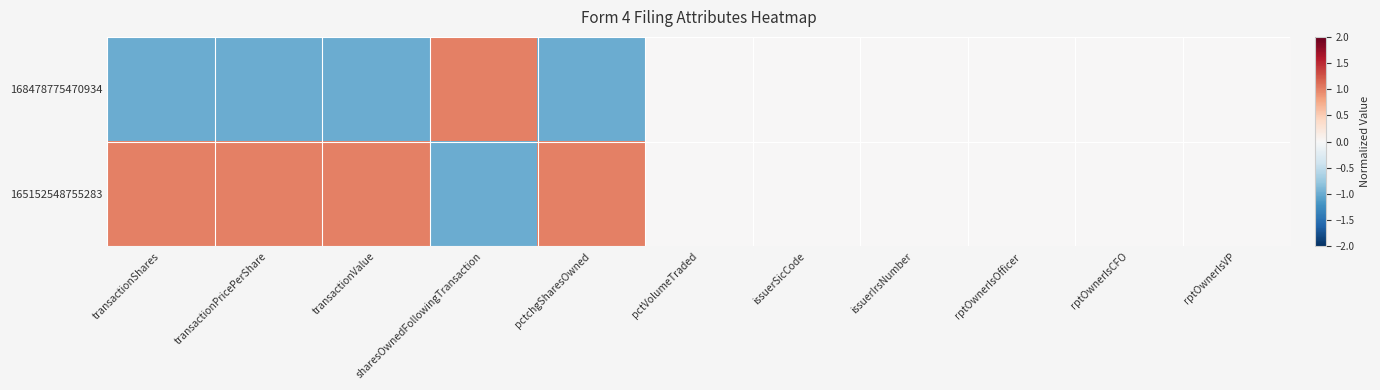

How many data points does each series have?

11